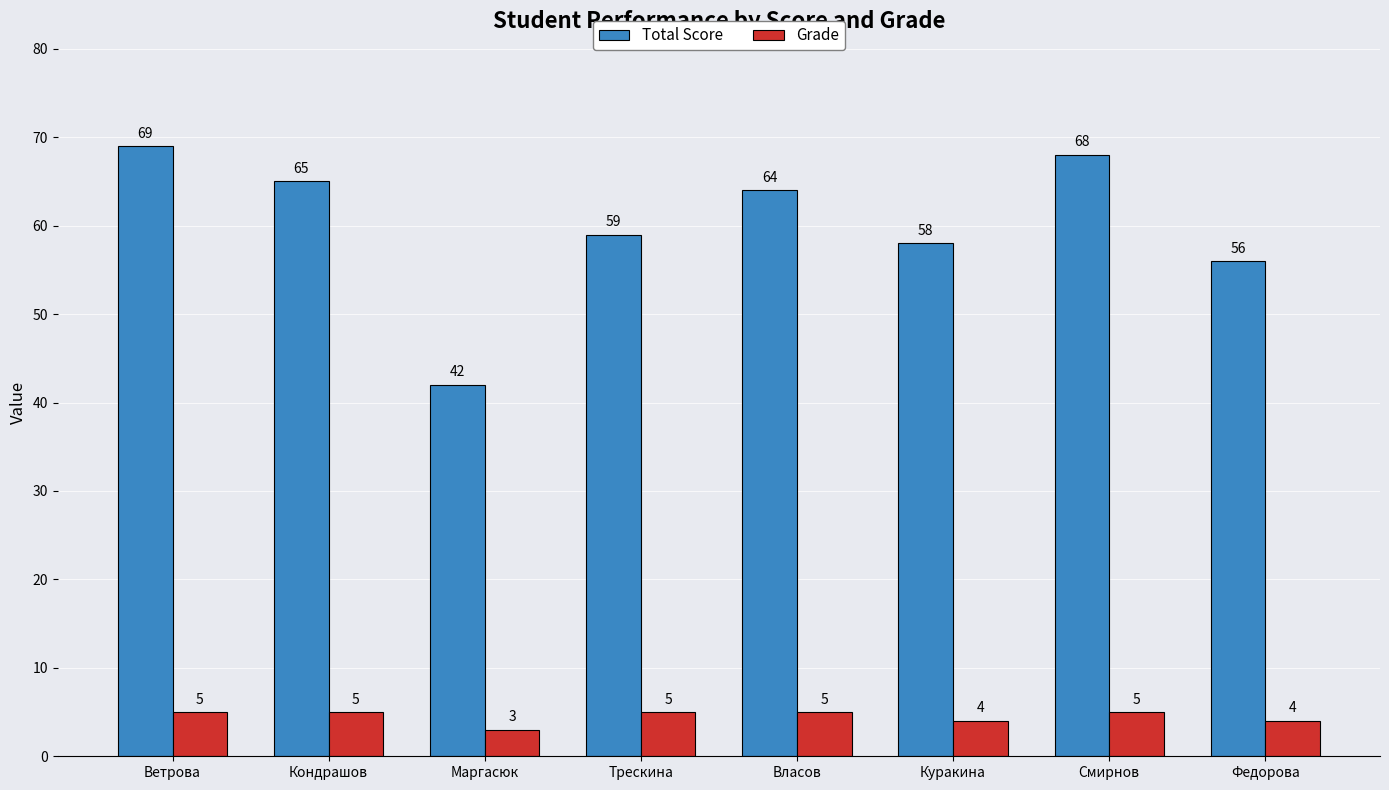

The value of Total Score at Куракина is 13. True or false?

False